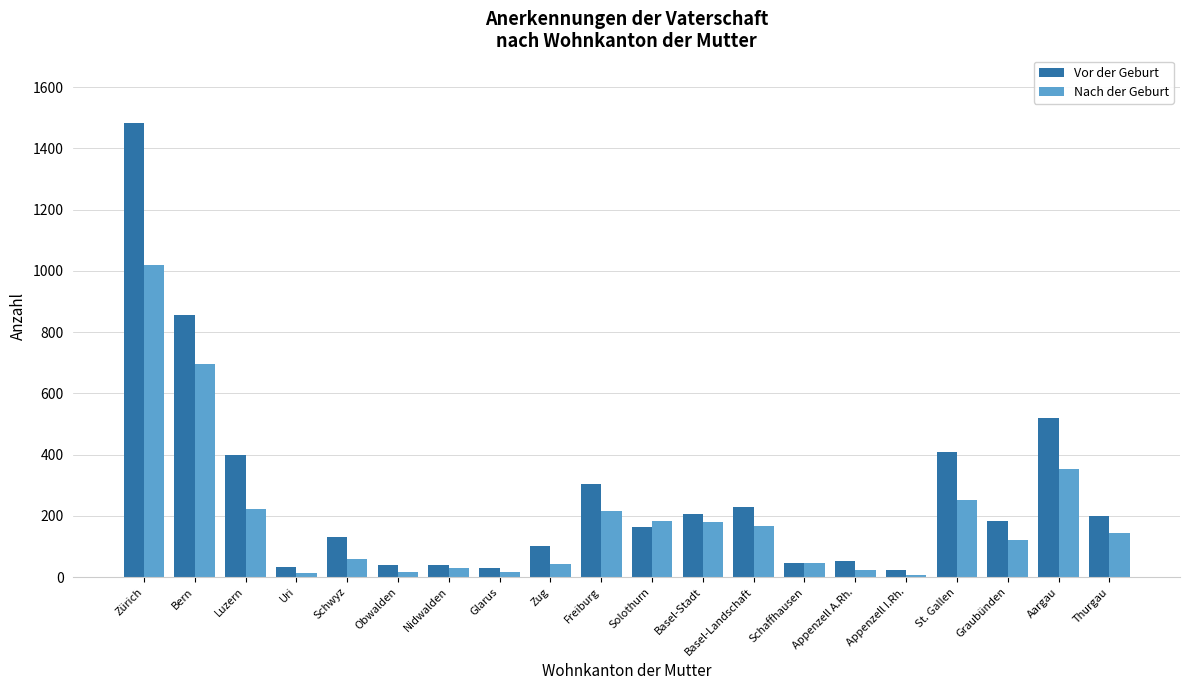

What is the highest value of the Nach der Geburt series?

1019